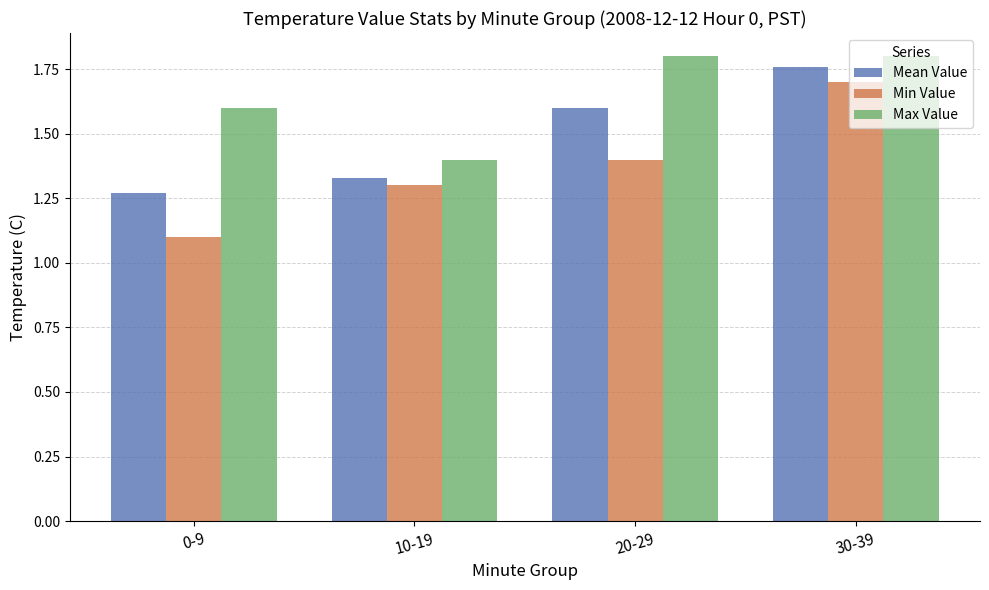

Rank the series at 30-39 from lowest to highest value.

Min Value, Mean Value, Max Value